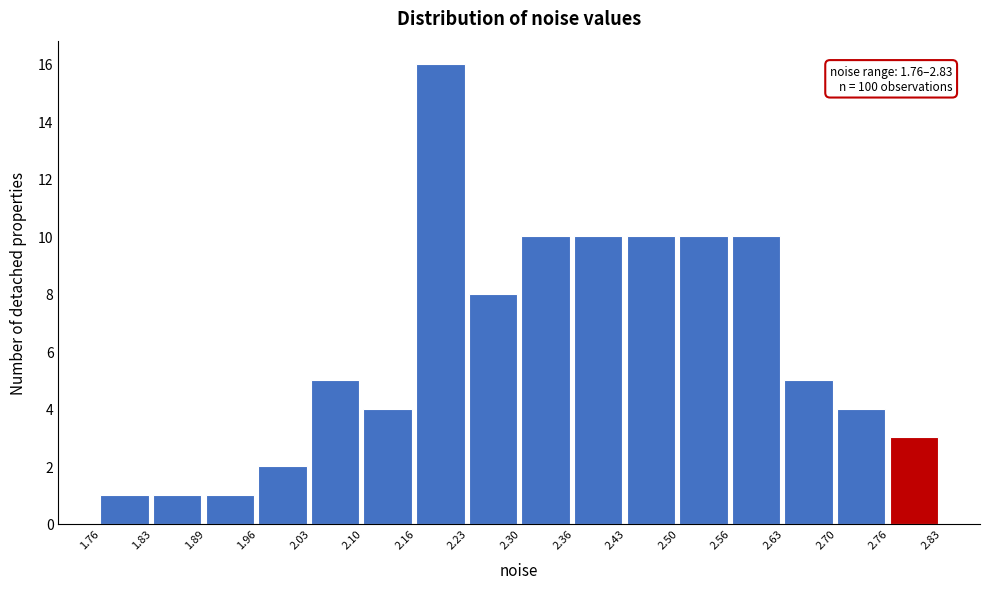

Over which range of the x-axis is the bar tallest?

2.16 to 2.23